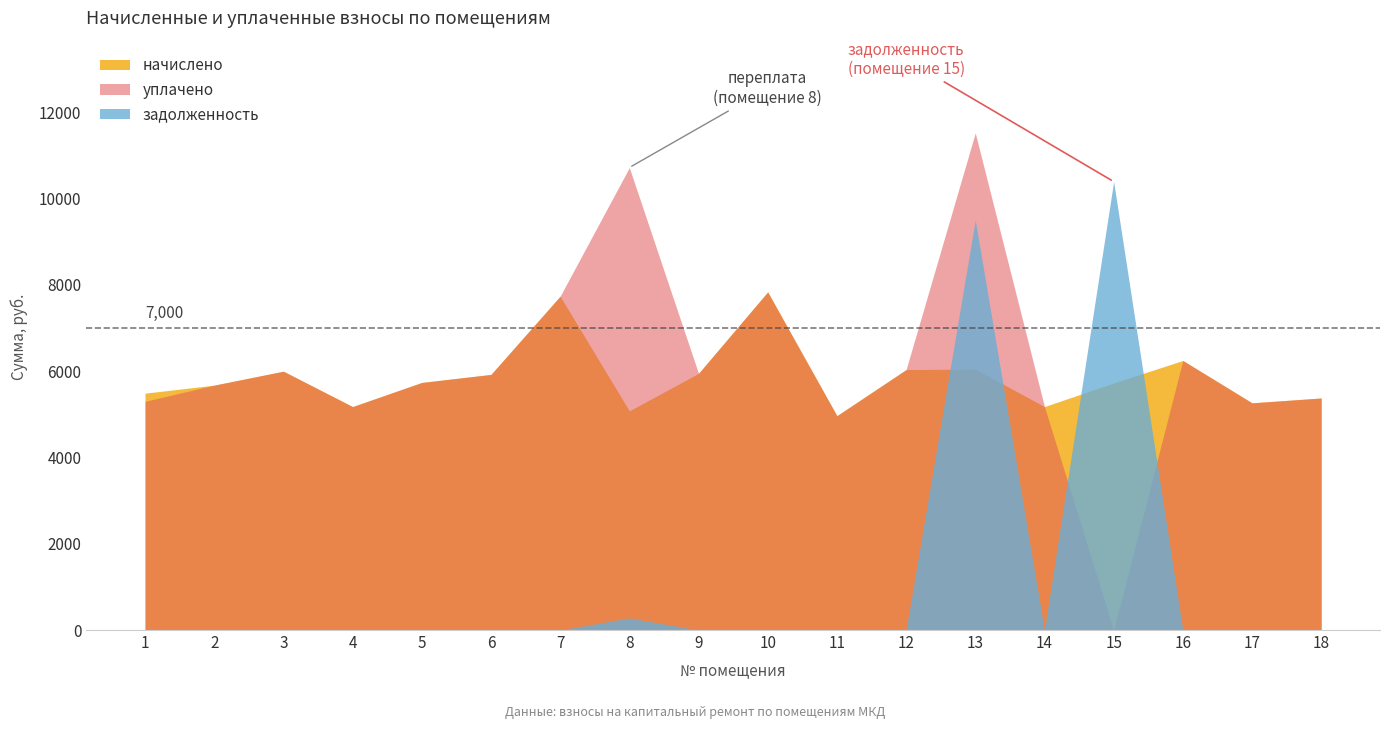

What is the value of the задолженность point at the 8th from the left?

282.2